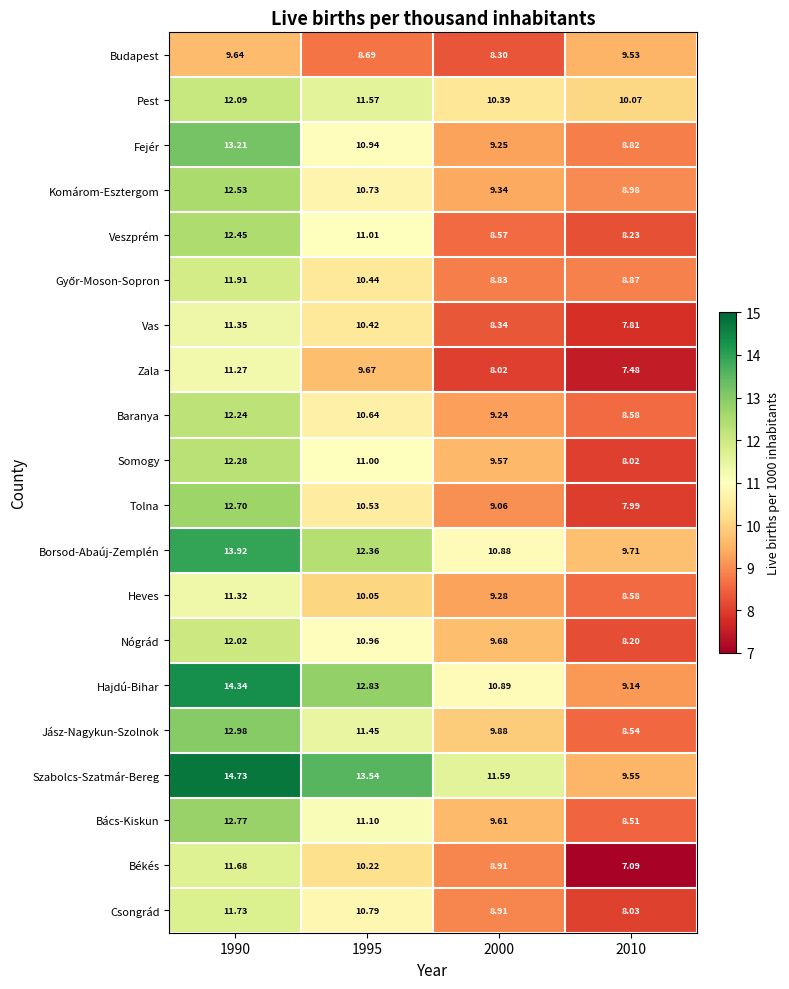

Is the value of Jász-Nagykun-Szolnok at 2010 greater than the value of Komárom-Esztergom at 2010?

No